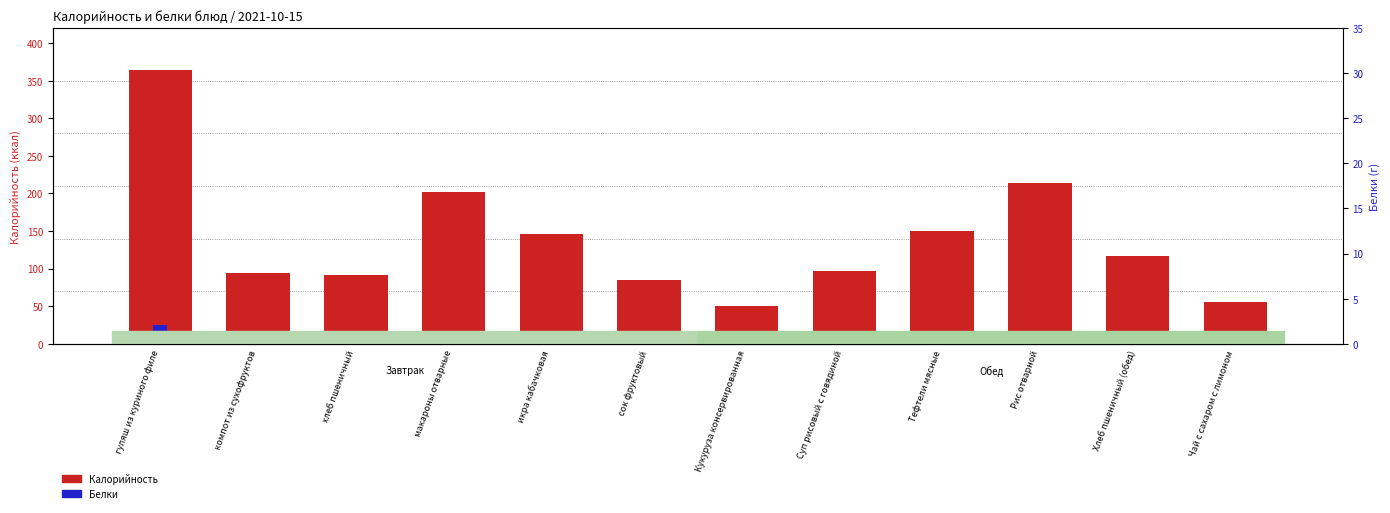

At which label does Калорийность reach its peak?

гуляш из куриного филе